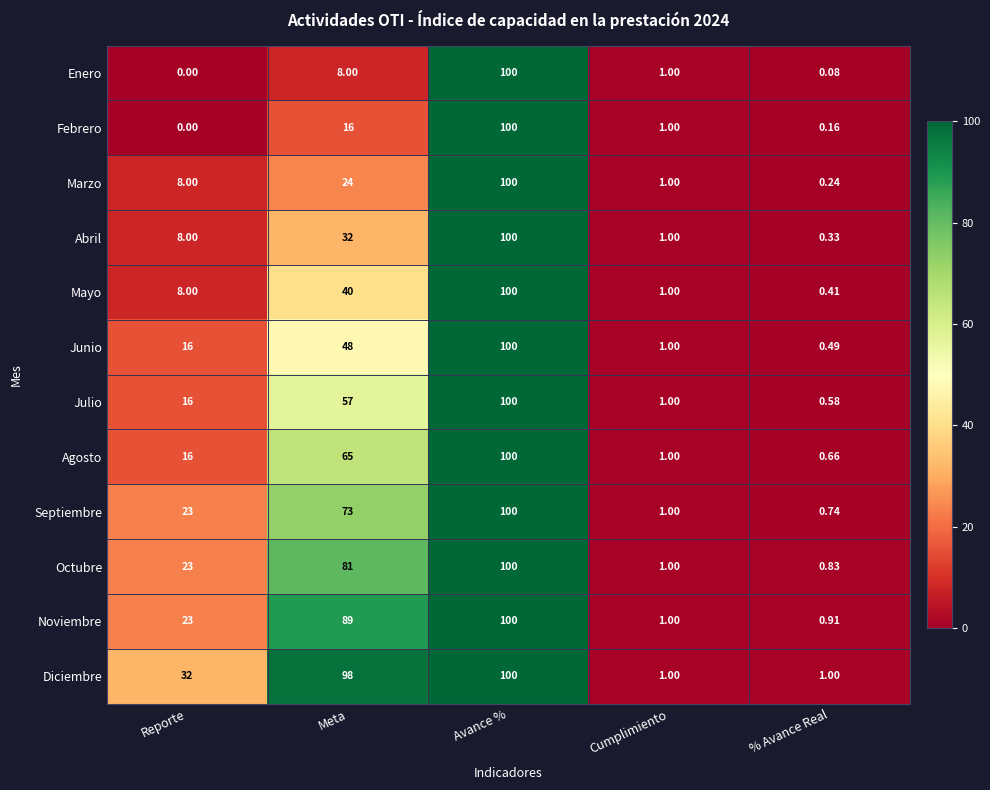

List the labels in order of Enero value, largest first.

Avance %, Meta, Cumplimiento, % Avance Real, Reporte